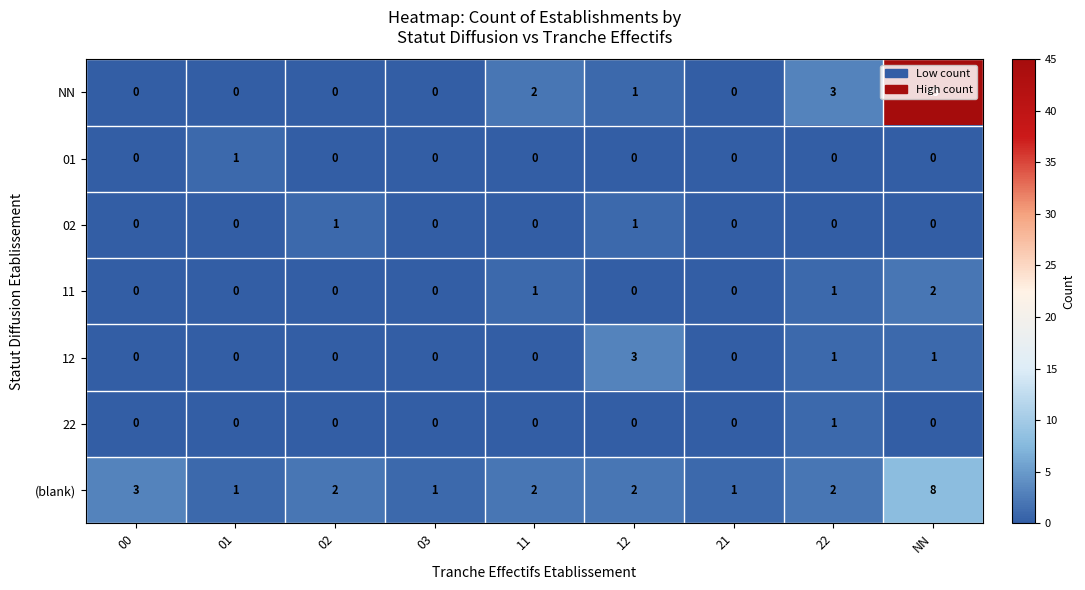

Where is NN nearest to the value 22?

22